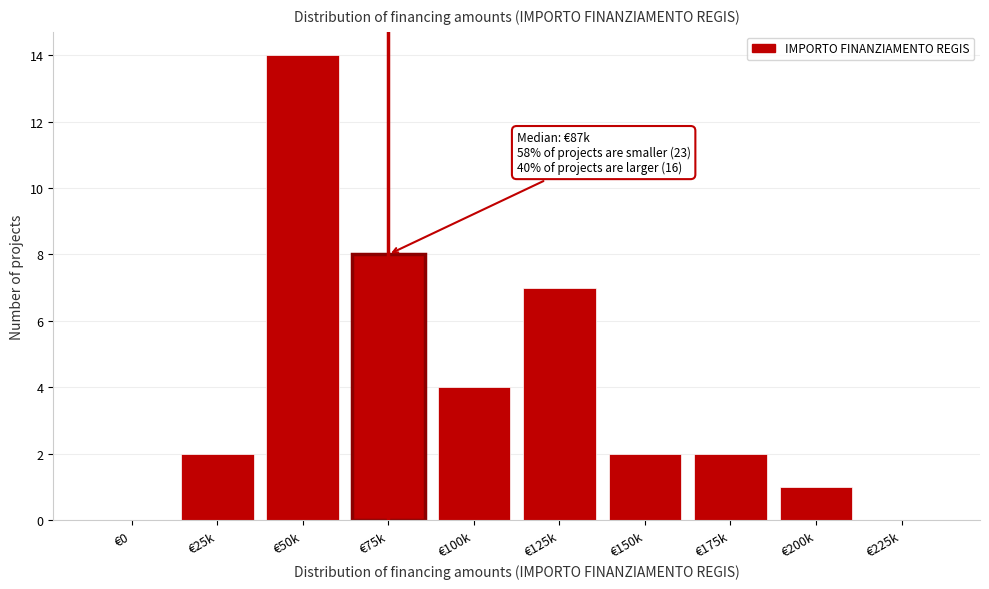

Reading left to right, transcribe all the data shown in this chart.

€0=0	€25k=2	€50k=14	€75k=8	€100k=4	€125k=7	€150k=2	€175k=2	€200k=1	€225k=0